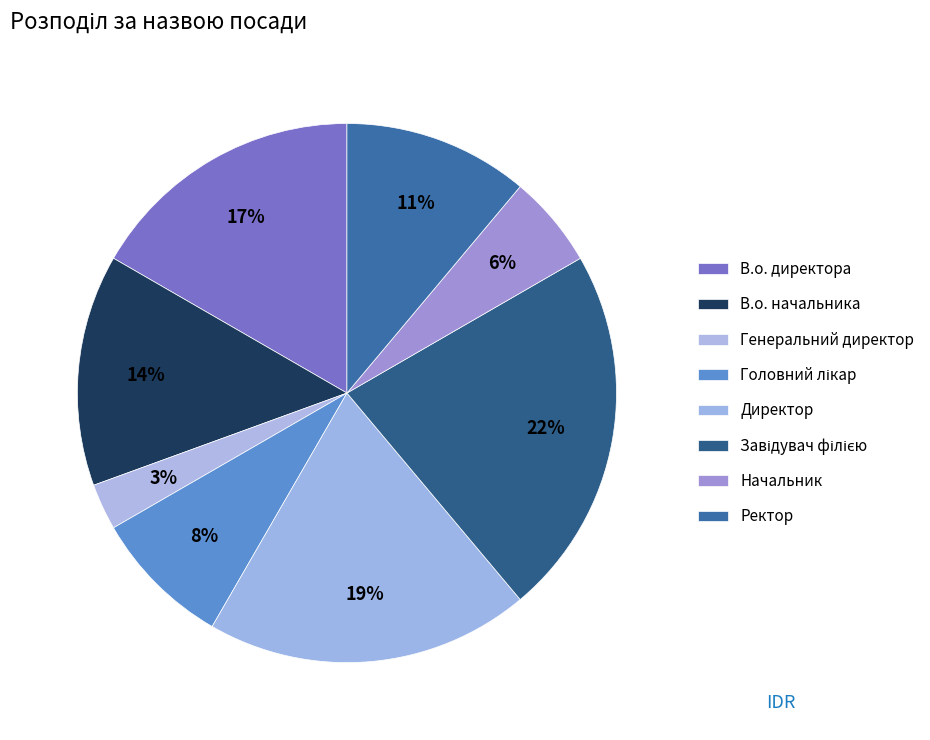

To the nearest percent, what is the difference between the largest and smallest slice percentages?

19%